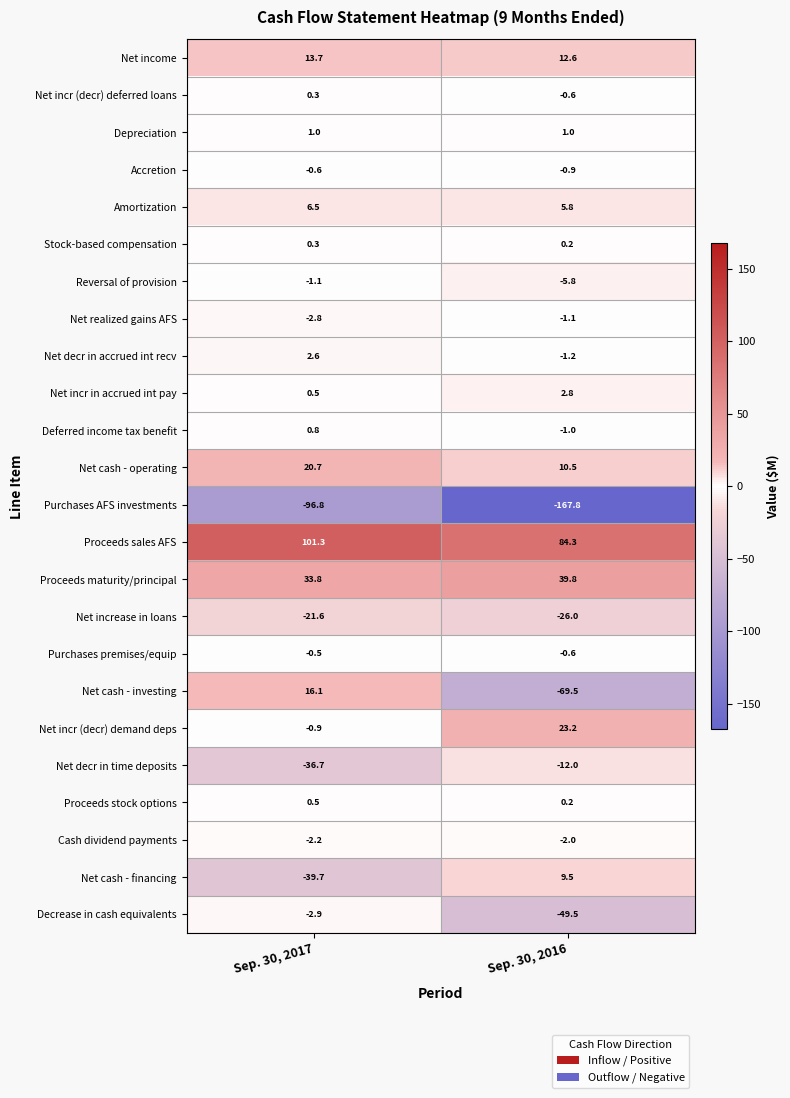

Which series changed the most between Sep. 30, 2017 and Sep. 30, 2016?

Net cash - investing